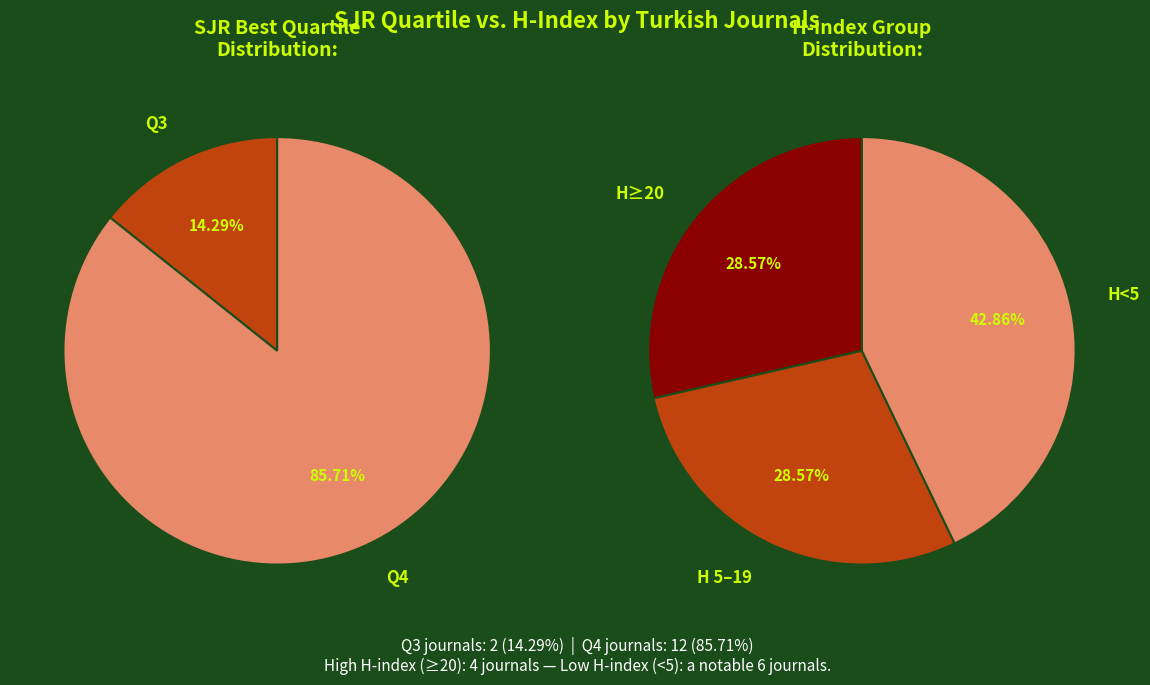

To the nearest percent, what percentage of the pie is Q4?

86%